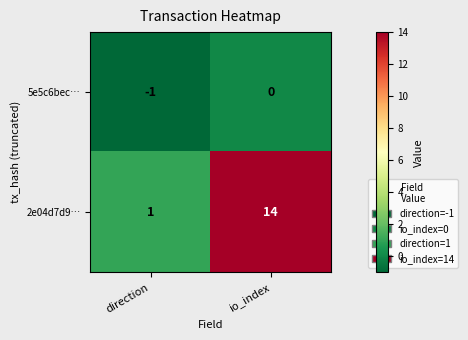

At which label does 2e04d7d9… reach its peak?

io_index